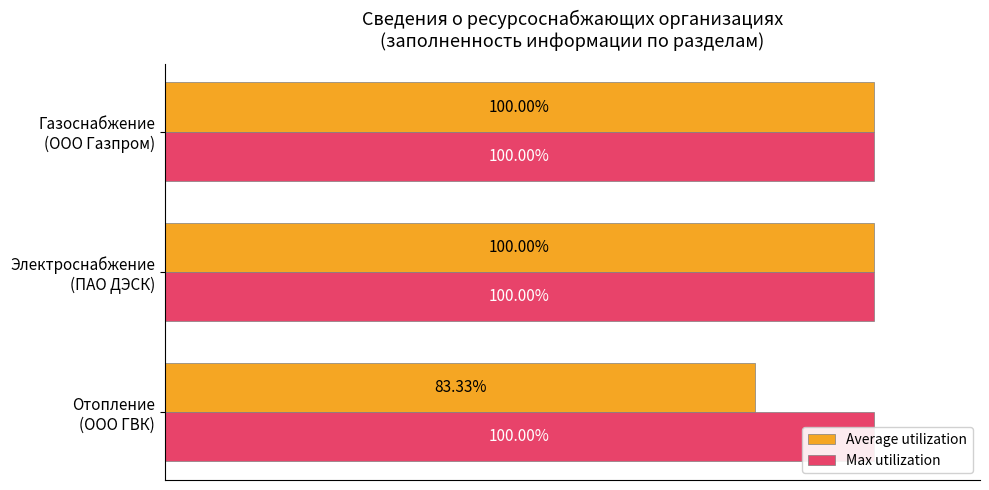

How many bars are there in total?

6